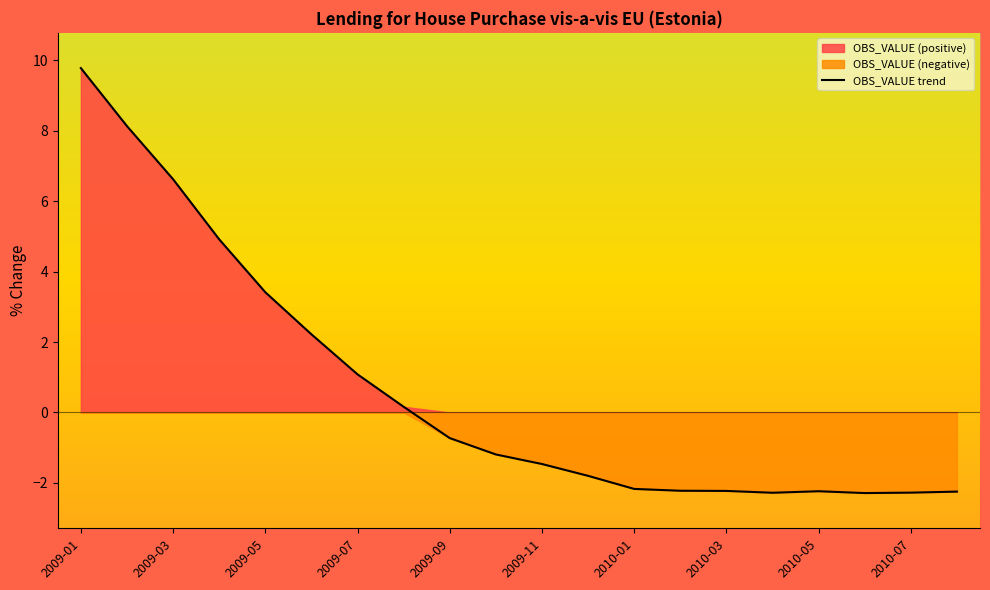

How many distinct data groups are displayed?

1